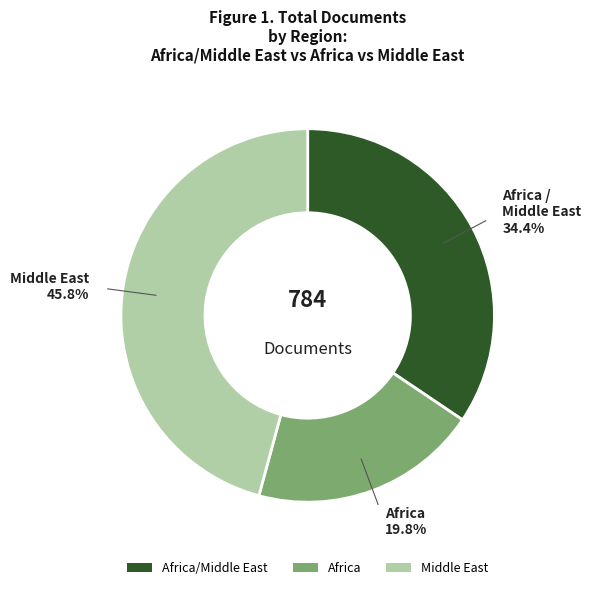

What is the largest slice in the pie chart?

Middle East